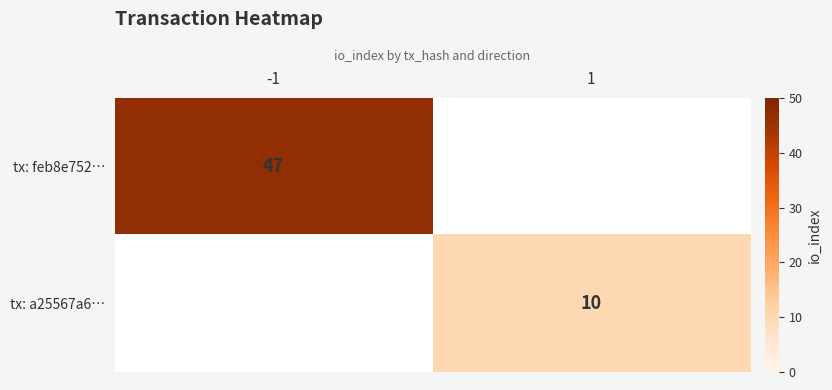

Is the value of tx: a25567a6… at 1 greater than the value of tx: feb8e752… at -1?

No